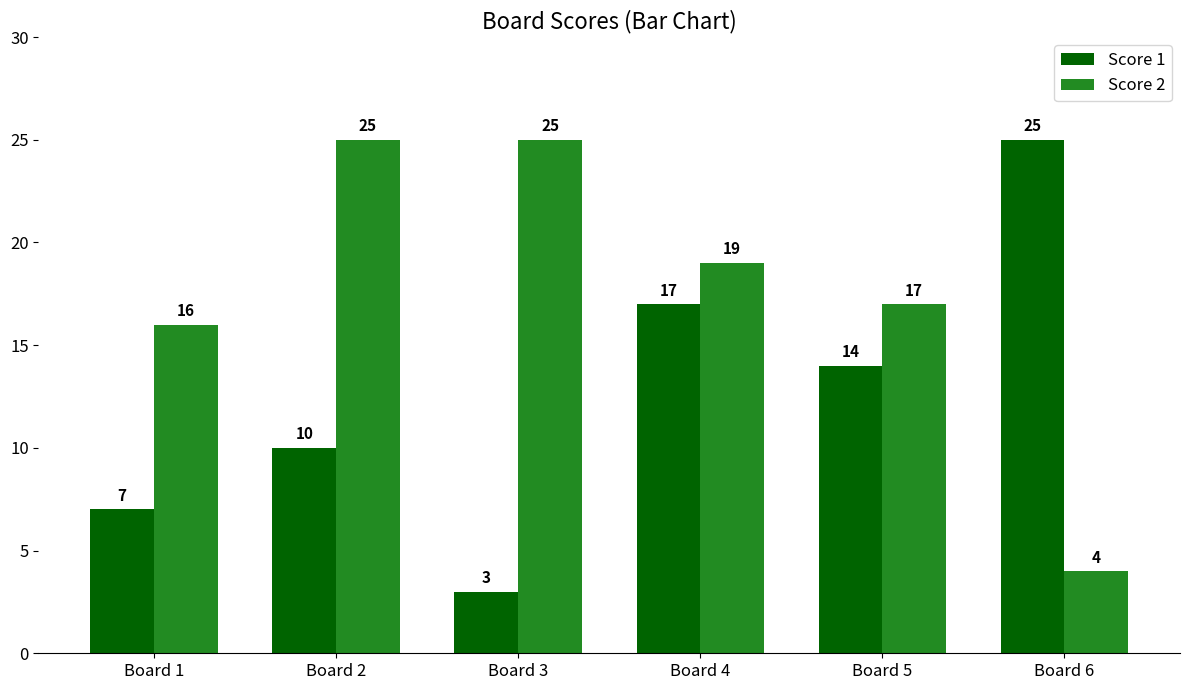

What value does the Score 2 series have at Board 1, to the nearest 5?

15